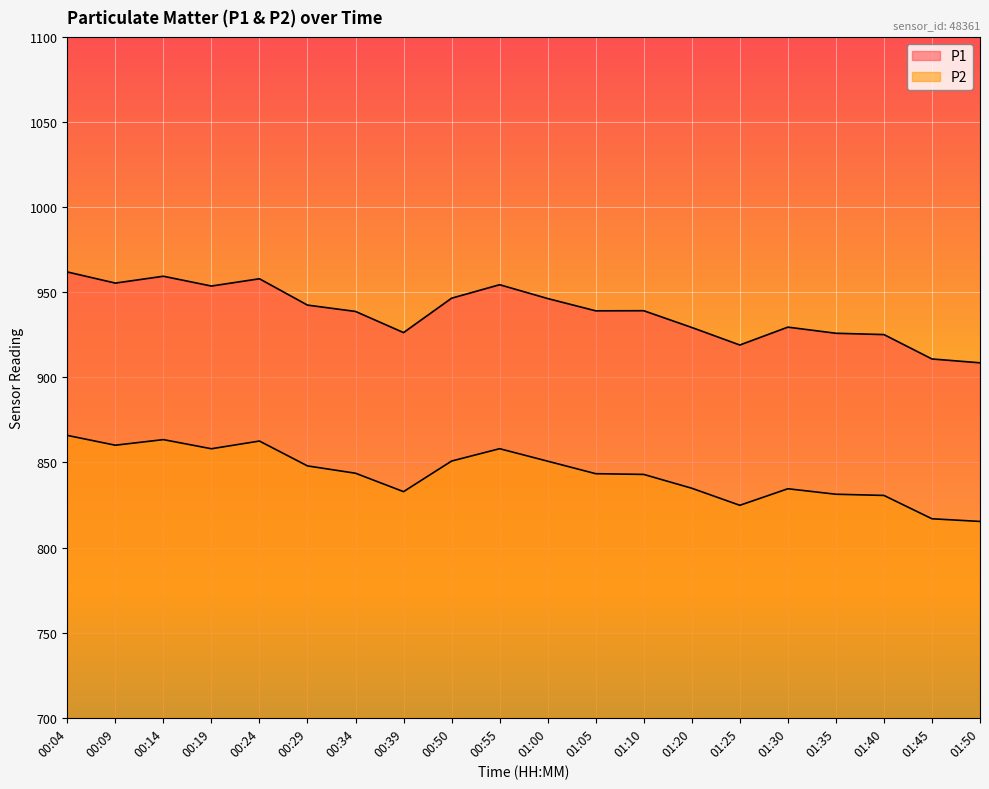

What is the value of the P1 point at the 2nd from the left?

955.4